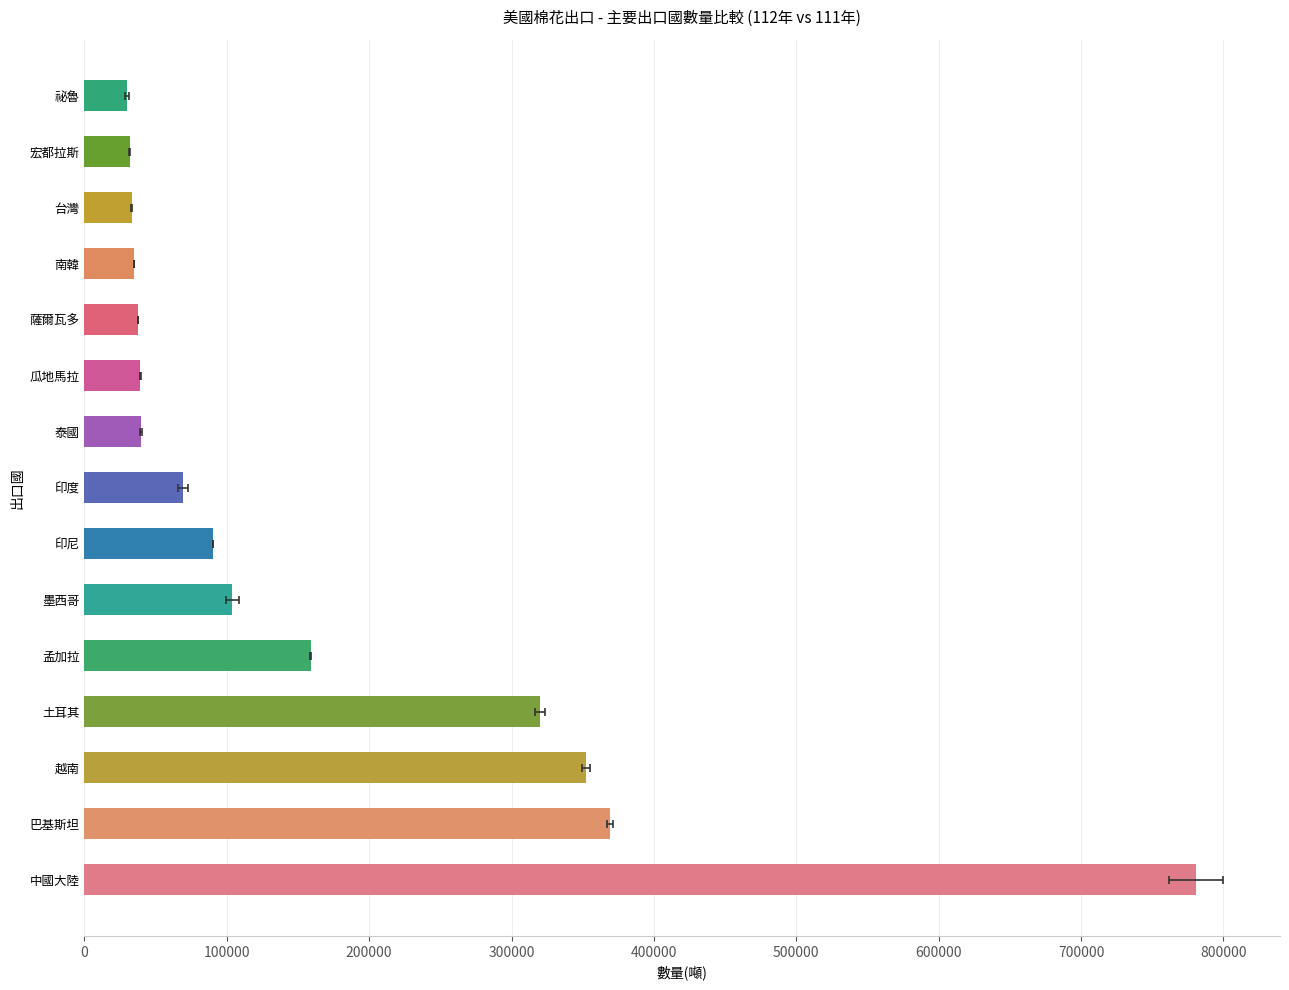

What is the greatest value displayed?

780778.7